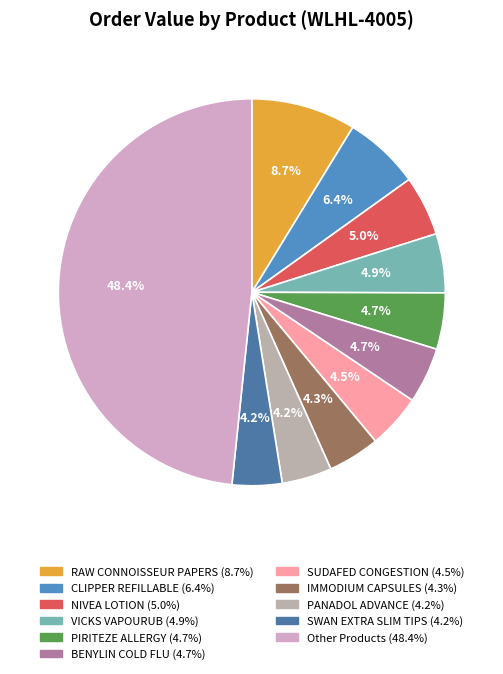

Count the number of slices in the pie.

11